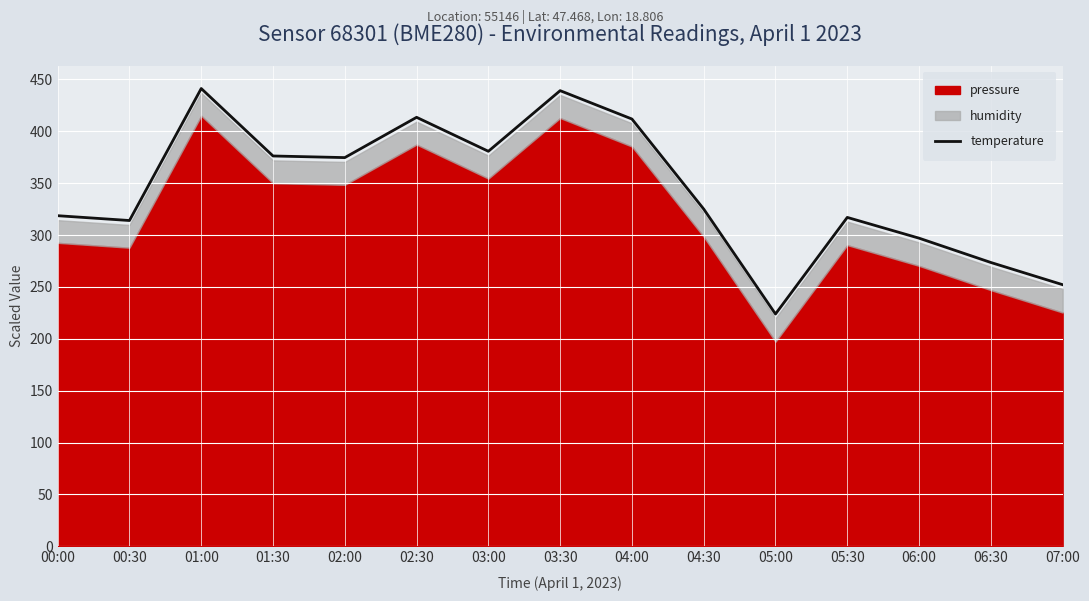

What is the change in value from 00:00 to 02:30?

+94.8